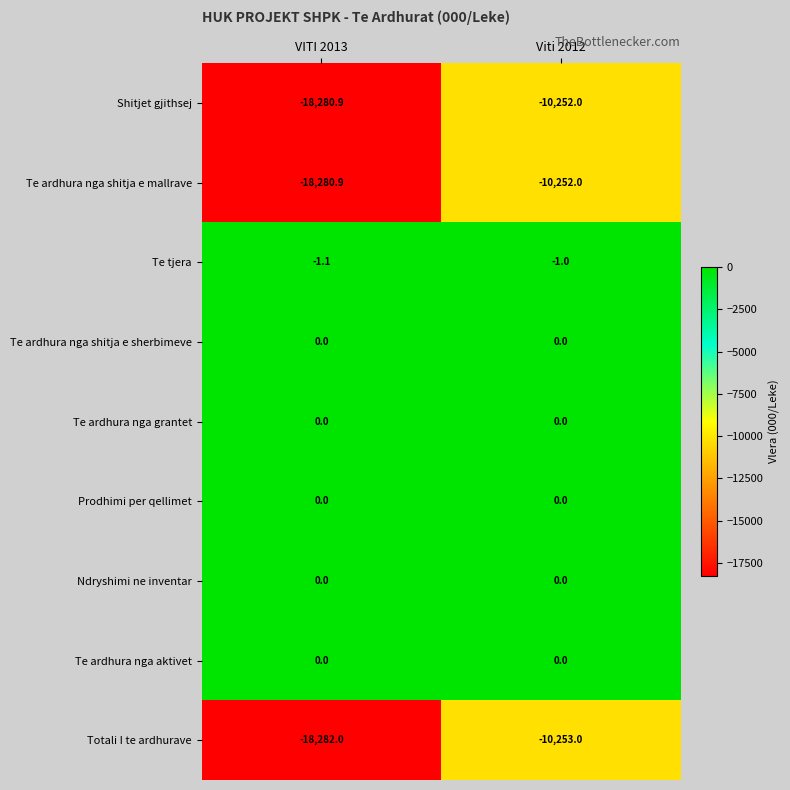

Is it true that Shitjet gjithsej equals -18280.9 at VITI 2013?

True